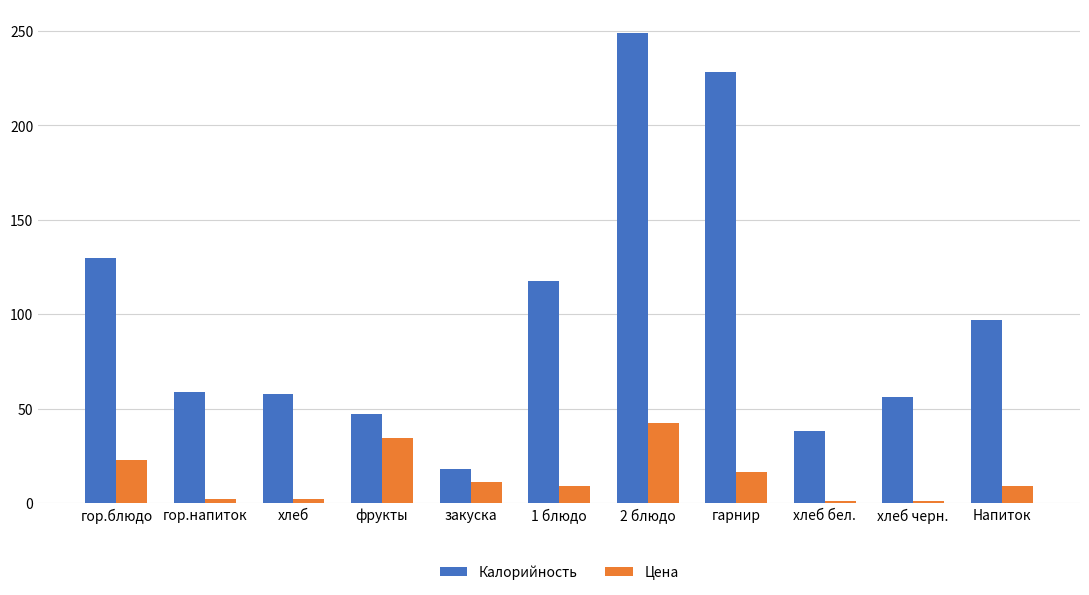

What is the greatest value displayed?

249.0